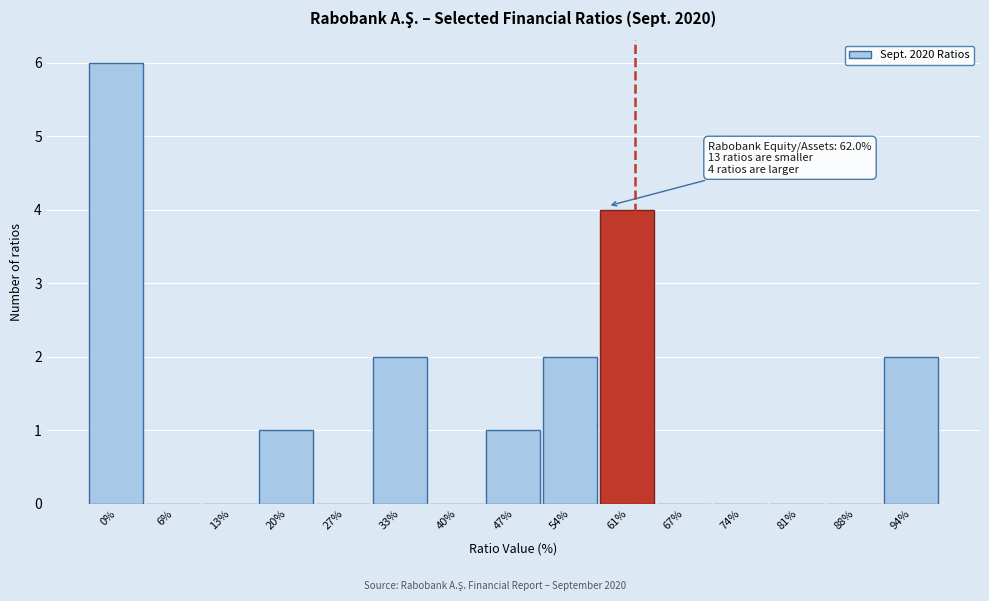

Reading left to right, list all the values displayed in this chart.

0%=6	6%=0	13%=0	20%=1	27%=0	33%=2	40%=0	47%=1	54%=2	61%=4	67%=0	74%=0	81%=0	88%=0	94%=2